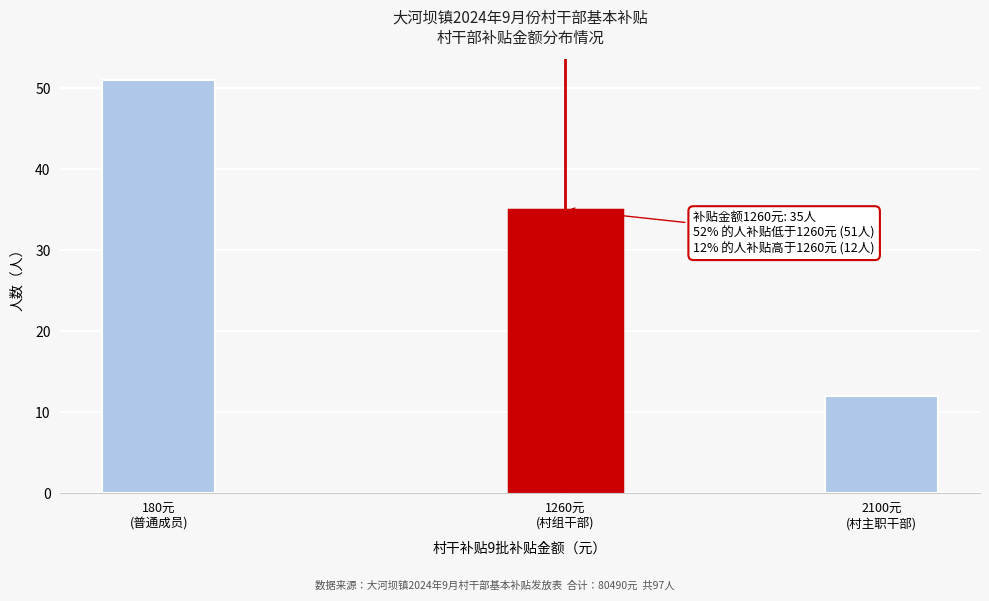

Reading left to right, list all the values displayed in this chart.

51	35	12